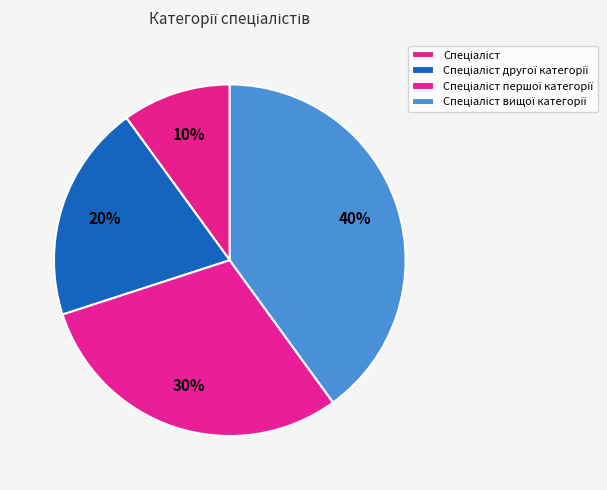

The Спеціаліст slice represents 10% of the pie. True or false?

True